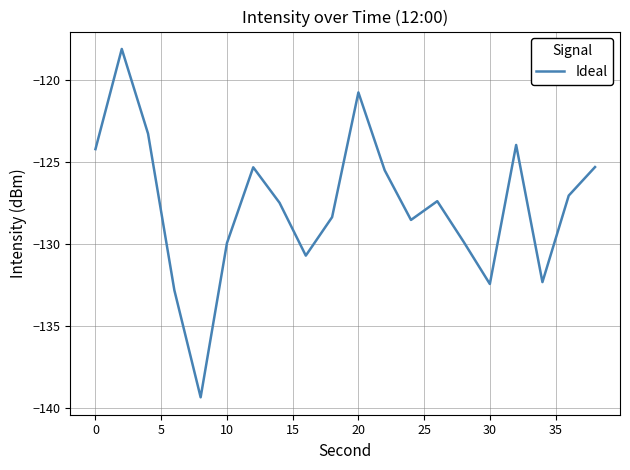

What is the difference between the second highest and minimum values?

18.6